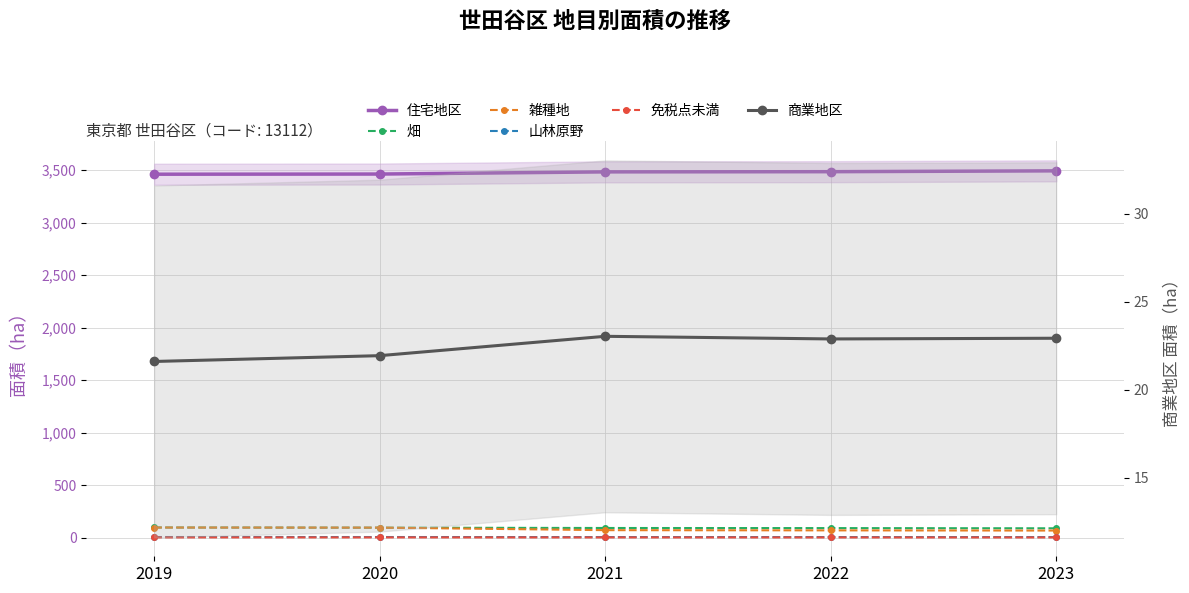

What is the sum of the 山林原野 values at 2023 and 2019?

10.4